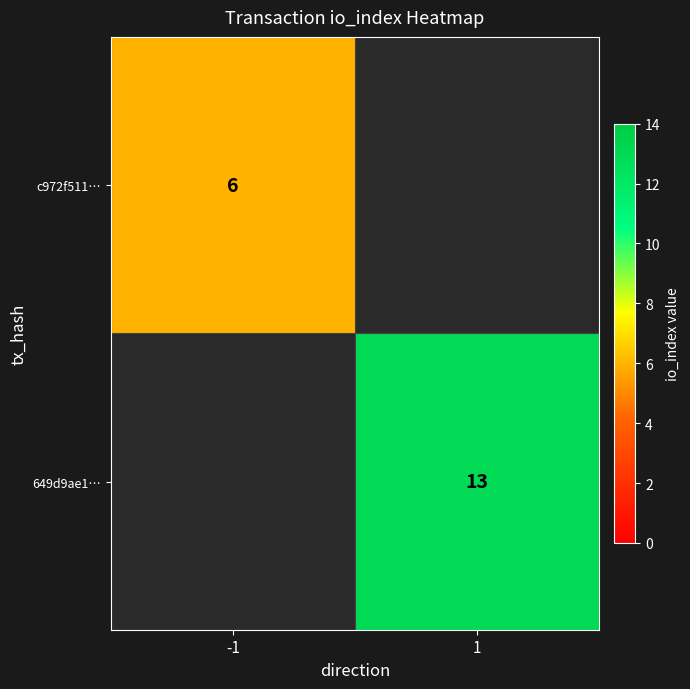

True or false: c972f511… has a value of 2.7 at -1.

False